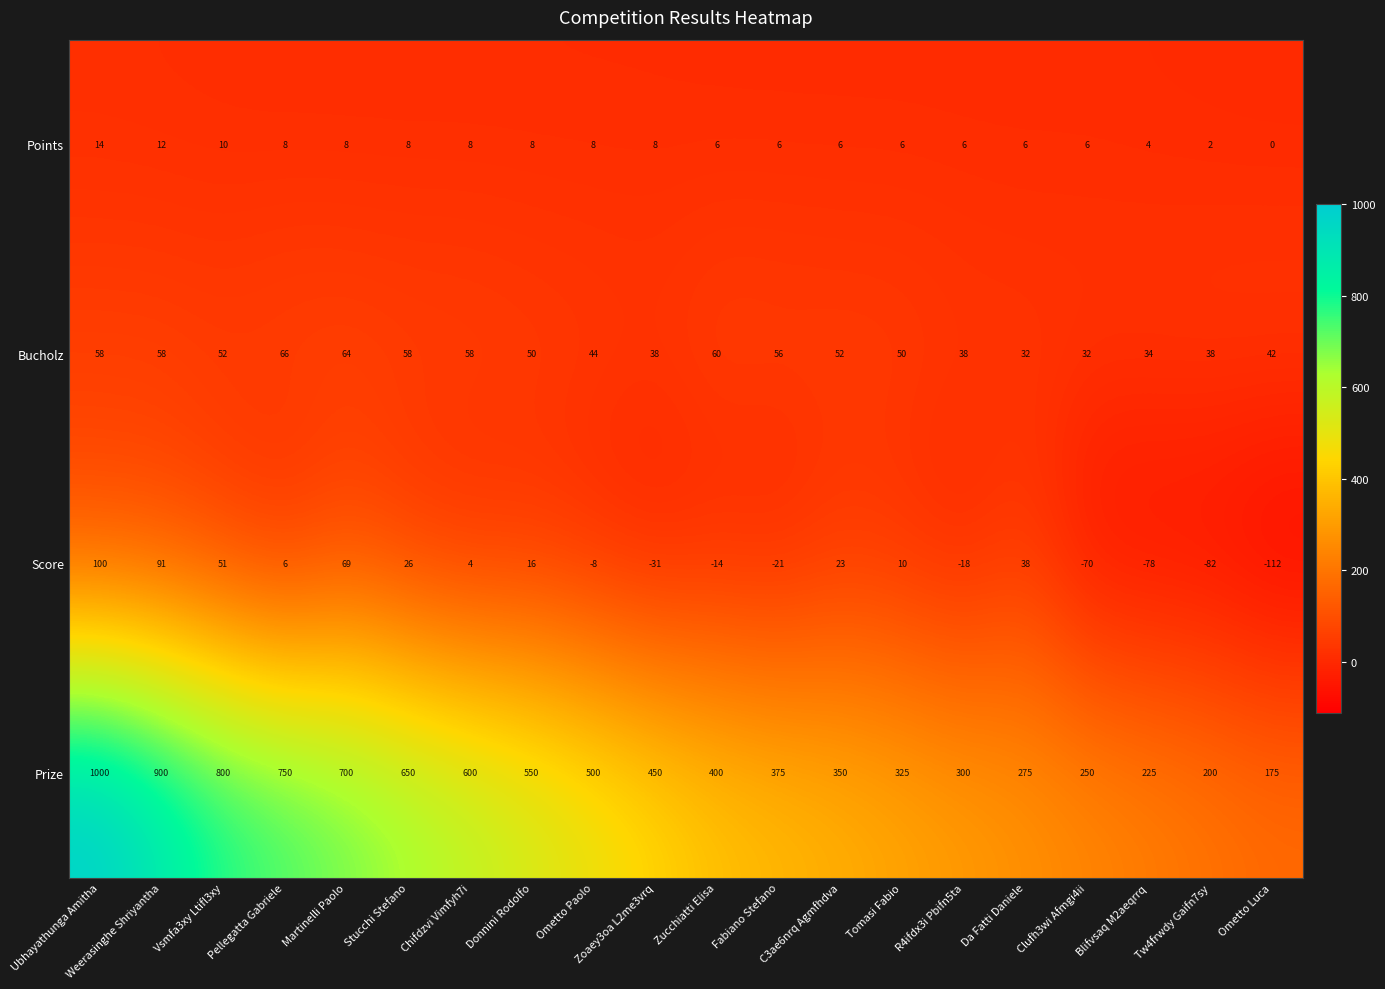

At R4ifdx3i Pbifn5ta, list the series in order from largest to smallest.

Prize, Bucholz, Points, Score